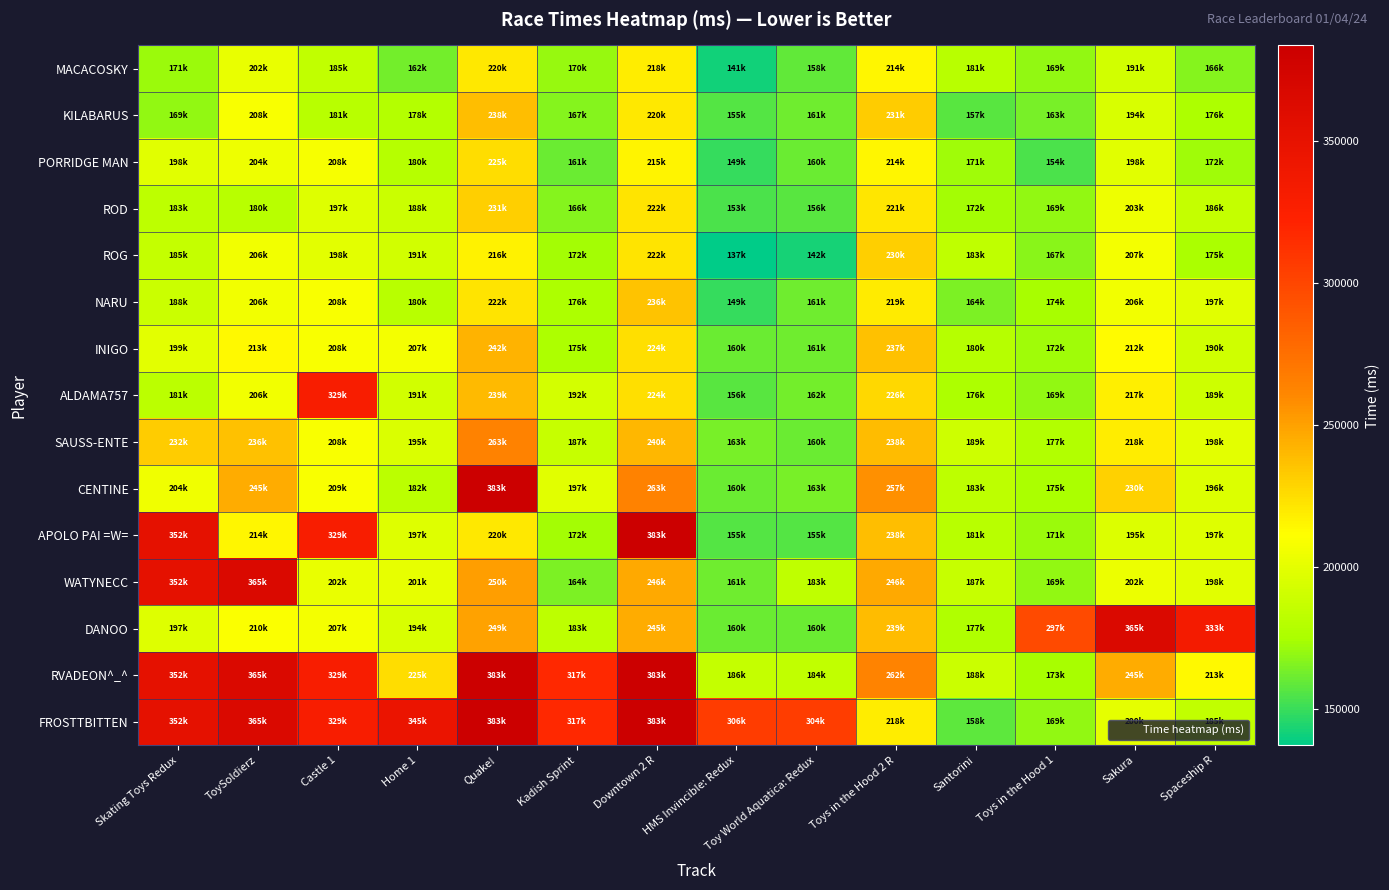

Reading left to right, what are all the values shown in this chart?

MACACOSKY: Skating Toys Redux=171630	ToySoldierz=202500	Castle 1=185172	Home 1=162556	Quake!=220669	Kadish Sprint=170609	Downtown 2 R=218786	HMS Invincible: Redux=141303	Toy World Aquatica: Redux=158858	Toys in the Hood 2 R=214241	Santorini=181046	Toys in the Hood 1=169859	Sakura=191212	Spaceship R=166390
KILABARUS: Skating Toys Redux=169287	ToySoldierz=208814	Castle 1=181170	Home 1=178877	Quake!=238206	Kadish Sprint=167048	Downtown 2 R=220426	HMS Invincible: Redux=155854	Toy World Aquatica: Redux=161518	Toys in the Hood 2 R=231557	Santorini=157022	Toys in the Hood 1=163608	Sakura=194600	Spaceship R=176571
PORRIDGE MAN: Skating Toys Redux=198406	ToySoldierz=204316	Castle 1=208017	Home 1=180164	Quake!=225459	Kadish Sprint=161134	Downtown 2 R=215379	HMS Invincible: Redux=149395	Toy World Aquatica: Redux=160452	Toys in the Hood 2 R=214424	Santorini=171962	Toys in the Hood 1=154510	Sakura=198347	Spaceship R=172746
ROD: Skating Toys Redux=183041	ToySoldierz=180651	Castle 1=197386	Home 1=188788	Quake!=231326	Kadish Sprint=166257	Downtown 2 R=222174	HMS Invincible: Redux=153631	Toy World Aquatica: Redux=156716	Toys in the Hood 2 R=221023	Santorini=172870	Toys in the Hood 1=169384	Sakura=203623	Spaceship R=186104
ROG: Skating Toys Redux=185450	ToySoldierz=206136	Castle 1=198823	Home 1=191250	Quake!=216569	Kadish Sprint=172908	Downtown 2 R=222436	HMS Invincible: Redux=137234	Toy World Aquatica: Redux=142409	Toys in the Hood 2 R=230560	Santorini=183586	Toys in the Hood 1=167667	Sakura=207305	Spaceship R=175088
NARU: Skating Toys Redux=188665	ToySoldierz=206406	Castle 1=208626	Home 1=180723	Quake!=222648	Kadish Sprint=176177	Downtown 2 R=236006	HMS Invincible: Redux=149731	Toy World Aquatica: Redux=161804	Toys in the Hood 2 R=219861	Santorini=164880	Toys in the Hood 1=174530	Sakura=206104	Spaceship R=197852
INIGO: Skating Toys Redux=199676	ToySoldierz=213446	Castle 1=208464	Home 1=207256	Quake!=242148	Kadish Sprint=175823	Downtown 2 R=224608	HMS Invincible: Redux=160878	Toy World Aquatica: Redux=161714	Toys in the Hood 2 R=237074	Santorini=180504	Toys in the Hood 1=172043	Sakura=212925	Spaceship R=190762
ALDAMA757: Skating Toys Redux=181572	ToySoldierz=206458	Castle 1=329181	Home 1=191810	Quake!=239605	Kadish Sprint=192108	Downtown 2 R=224129	HMS Invincible: Redux=156797	Toy World Aquatica: Redux=162383	Toys in the Hood 2 R=226711	Santorini=176037	Toys in the Hood 1=169744	Sakura=217675	Spaceship R=189459
SAUSS-ENTE: Skating Toys Redux=232330	ToySoldierz=236430	Castle 1=208827	Home 1=195797	Quake!=263289	Kadish Sprint=187253	Downtown 2 R=240795	HMS Invincible: Redux=163332	Toy World Aquatica: Redux=160905	Toys in the Hood 2 R=238435	Santorini=189967	Toys in the Hood 1=177779	Sakura=218115	Spaceship R=198844
CENTINE: Skating Toys Redux=204861	ToySoldierz=245504	Castle 1=209181	Home 1=182179	Quake!=383289	Kadish Sprint=197939	Downtown 2 R=263488	HMS Invincible: Redux=160940	Toy World Aquatica: Redux=163609	Toys in the Hood 2 R=257102	Santorini=183339	Toys in the Hood 1=175488	Sakura=230244	Spaceship R=196233
APOLO PAI =W=: Skating Toys Redux=352330	ToySoldierz=214749	Castle 1=329181	Home 1=197394	Quake!=220249	Kadish Sprint=172853	Downtown 2 R=383488	HMS Invincible: Redux=155599	Toy World Aquatica: Redux=155982	Toys in the Hood 2 R=238132	Santorini=181405	Toys in the Hood 1=171093	Sakura=195948	Spaceship R=197657
WATYNECC: Skating Toys Redux=352330	ToySoldierz=365504	Castle 1=202014	Home 1=201196	Quake!=250763	Kadish Sprint=164673	Downtown 2 R=246125	HMS Invincible: Redux=161784	Toy World Aquatica: Redux=183475	Toys in the Hood 2 R=246188	Santorini=187139	Toys in the Hood 1=169388	Sakura=202687	Spaceship R=198491
DANOO: Skating Toys Redux=197722	ToySoldierz=210328	Castle 1=207364	Home 1=194770	Quake!=249219	Kadish Sprint=183214	Downtown 2 R=245184	HMS Invincible: Redux=160747	Toy World Aquatica: Redux=160514	Toys in the Hood 2 R=239001	Santorini=177273	Toys in the Hood 1=297779	Sakura=365365	Spaceship R=333710
RVADEON^_^: Skating Toys Redux=352330	ToySoldierz=365504	Castle 1=329181	Home 1=225364	Quake!=383289	Kadish Sprint=317939	Downtown 2 R=383488	HMS Invincible: Redux=186137	Toy World Aquatica: Redux=184721	Toys in the Hood 2 R=262954	Santorini=188646	Toys in the Hood 1=173994	Sakura=245365	Spaceship R=213710
FROSTTBITTEN: Skating Toys Redux=352330	ToySoldierz=365504	Castle 1=329181	Home 1=345364	Quake!=383289	Kadish Sprint=317939	Downtown 2 R=383488	HMS Invincible: Redux=306137	Toy World Aquatica: Redux=304721	Toys in the Hood 2 R=218611	Santorini=158074	Toys in the Hood 1=169582	Sakura=200457	Spaceship R=185204